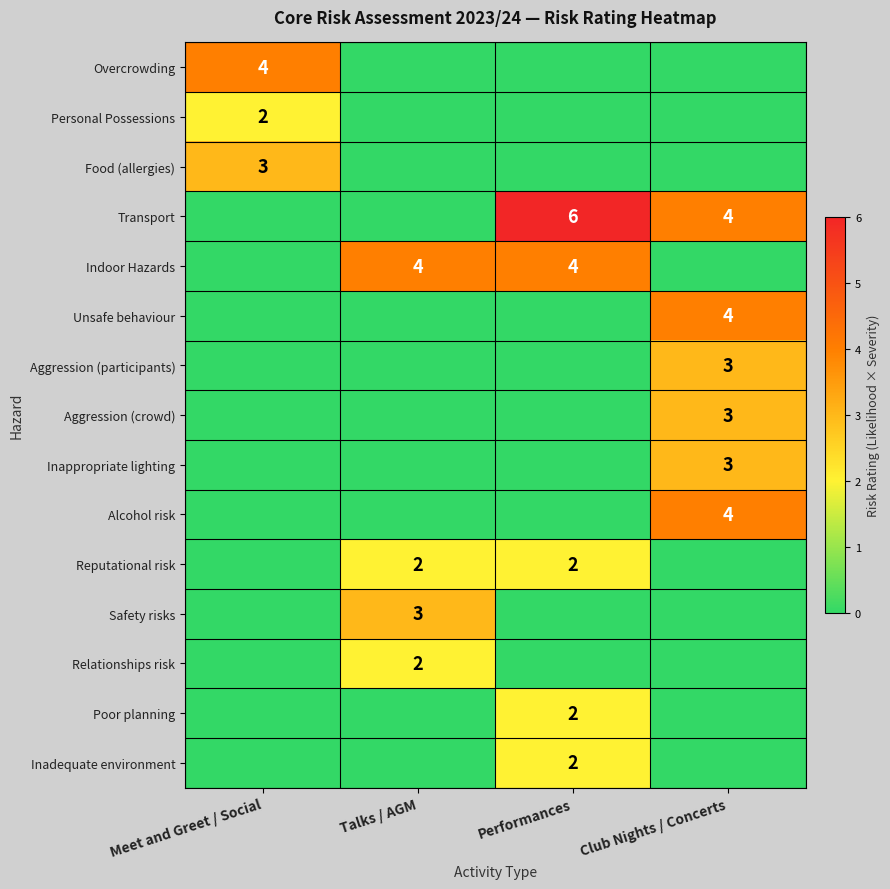

The Indoor Hazards series shows 3 at Talks / AGM. True or false?

False